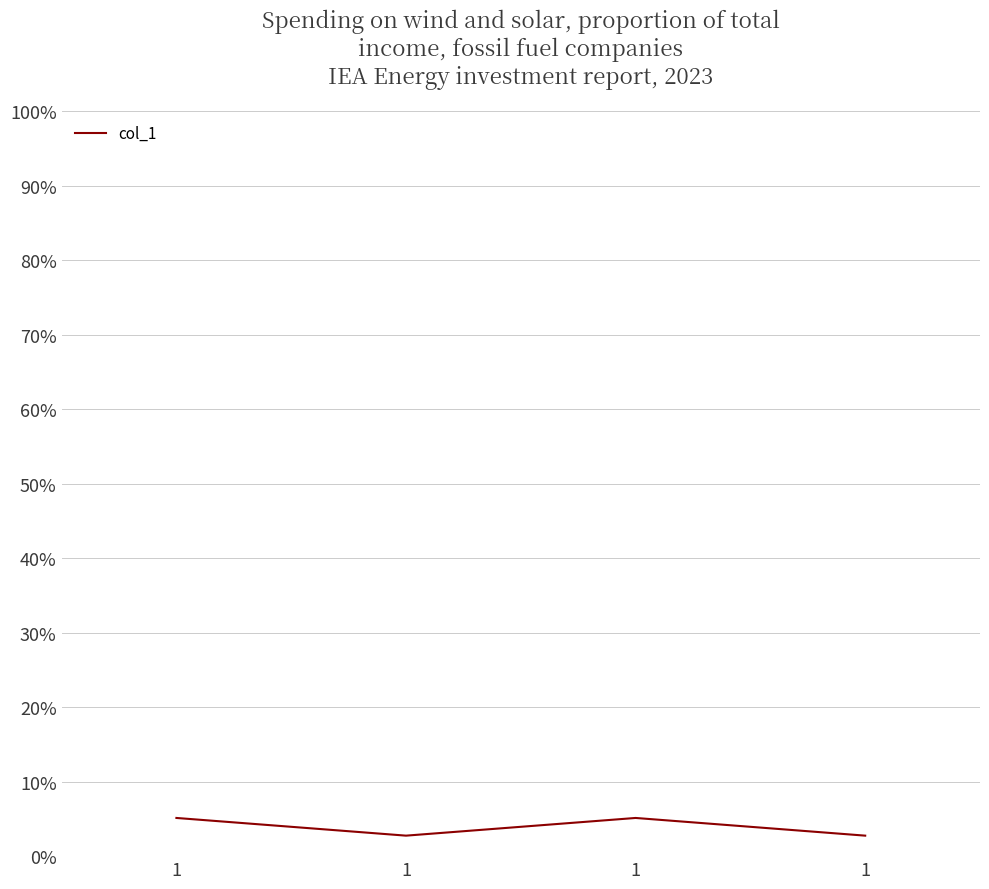

Which category has the highest value across all series?

1